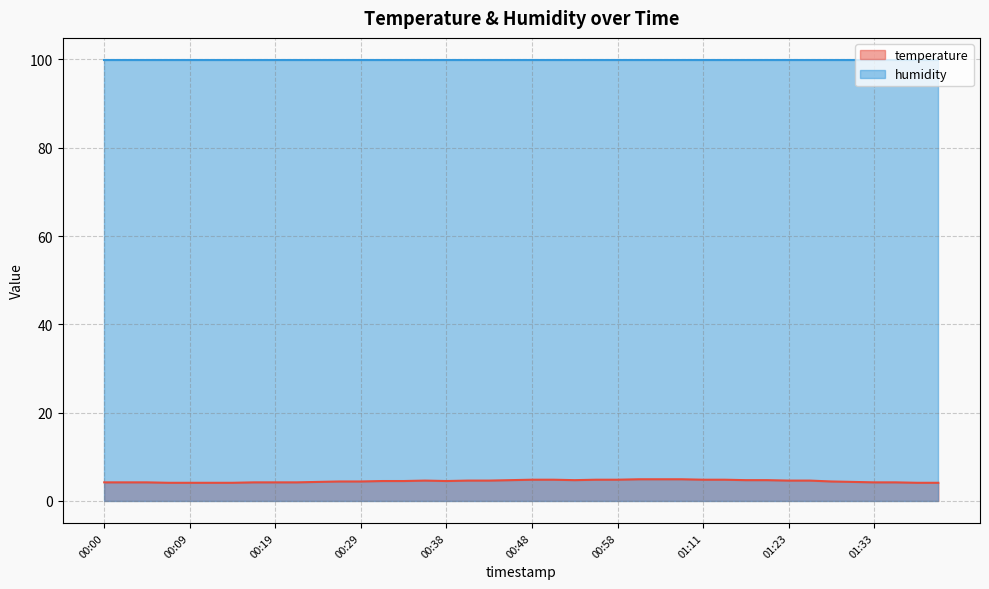

What is the difference between the values at 00:46 and 01:26?

0.1